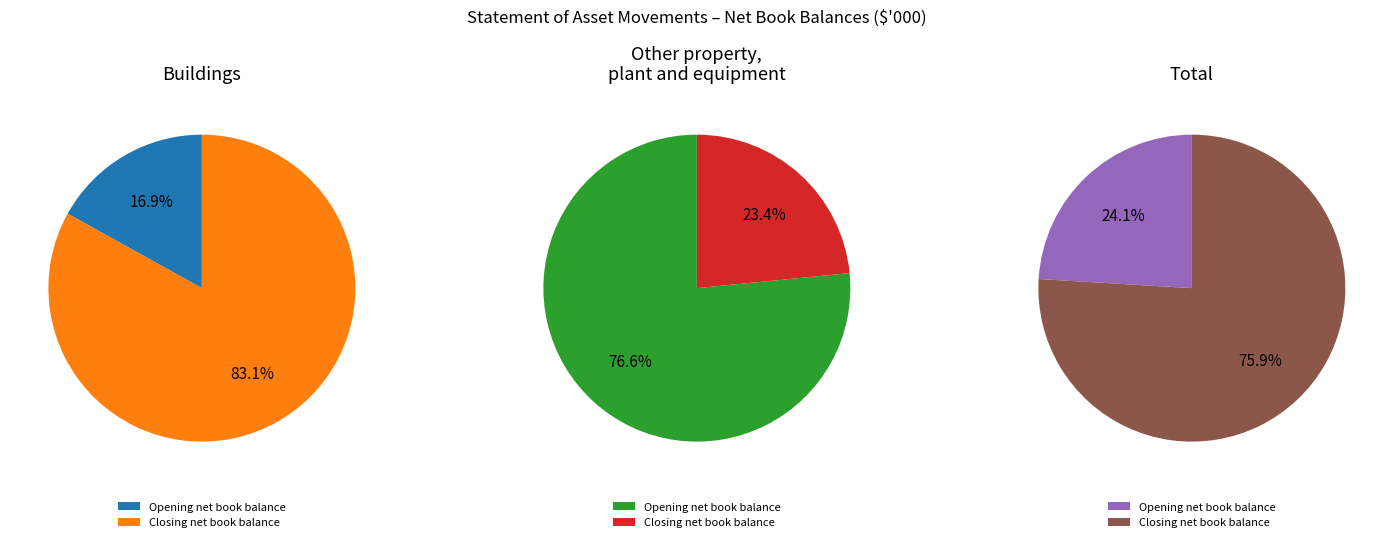

Is there any slice that represents more than half of the pie?

Yes